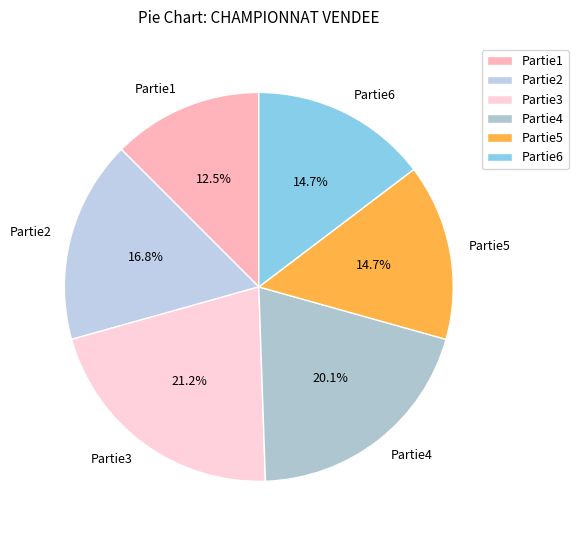

Does Partie1 represent more than half of the total?

No